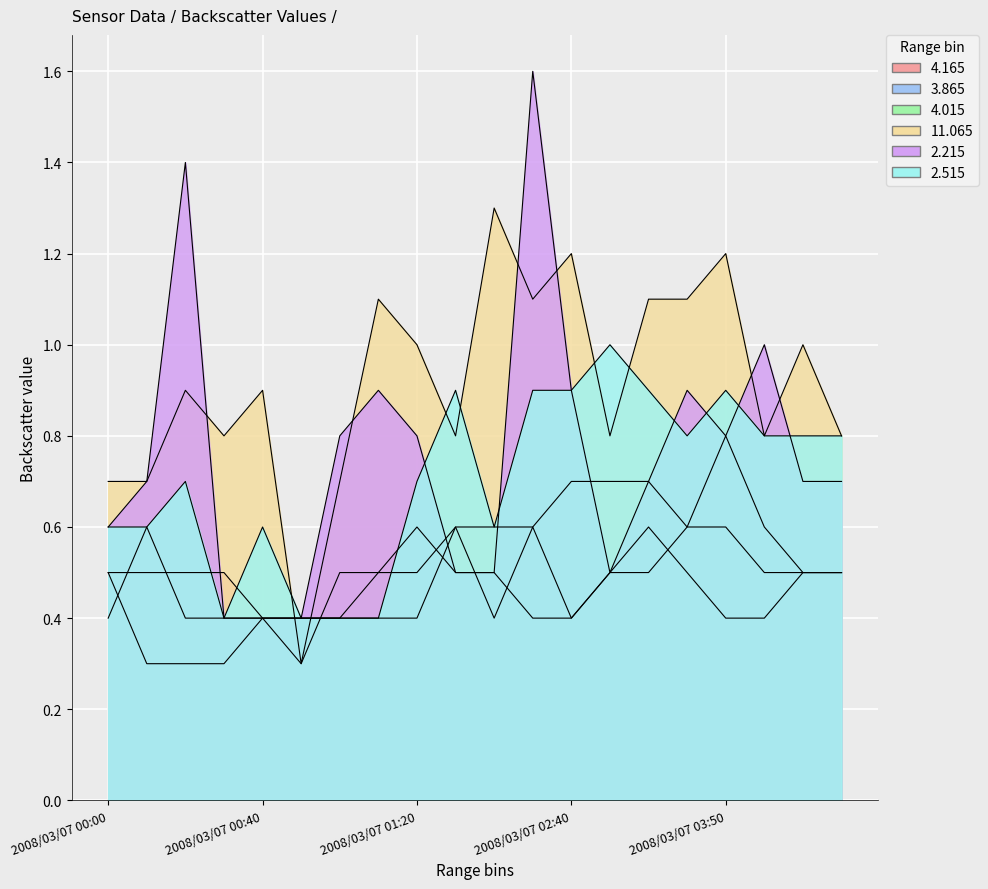

Which series has the largest total across all categories?

 11.065